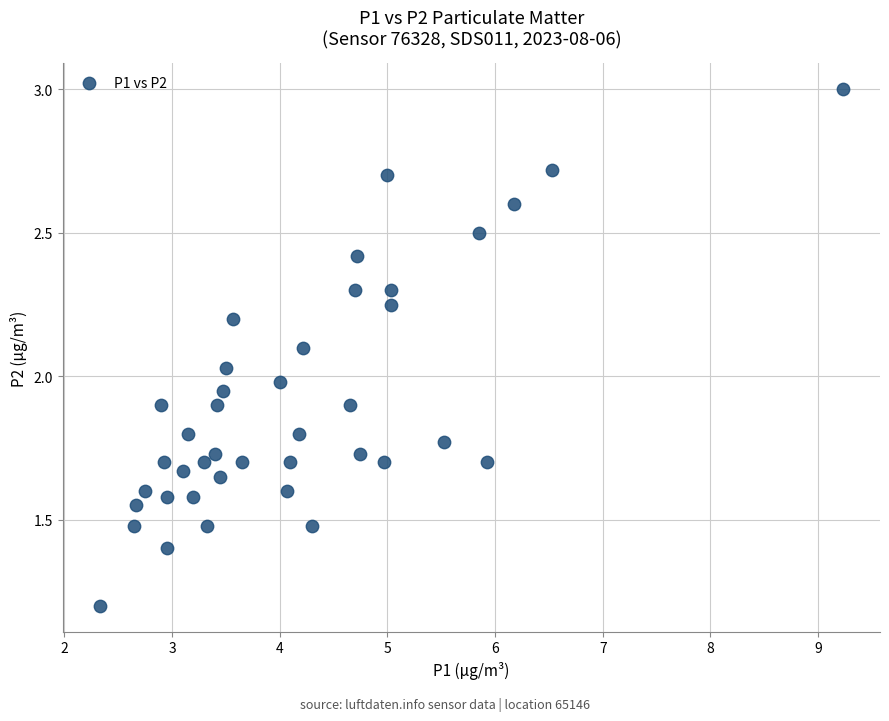

What is the range of X values (max minus min)?

6.9